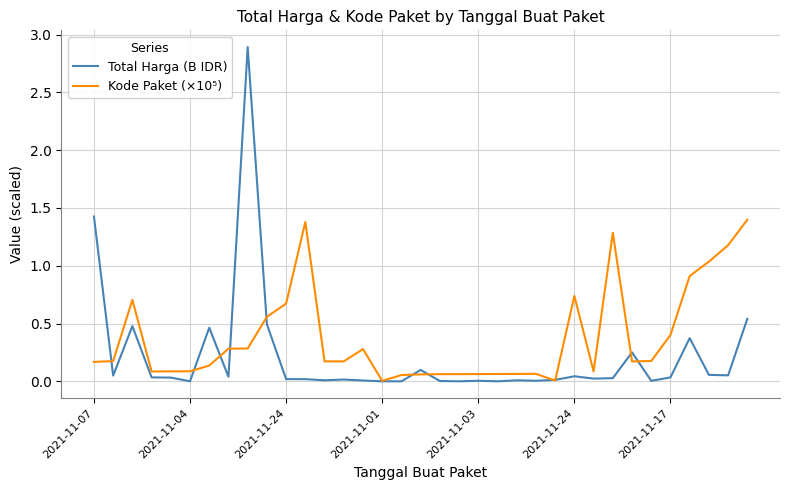

List the series in order of their peak value, highest first.

Total Harga (B IDR), Kode Paket (×10⁵)